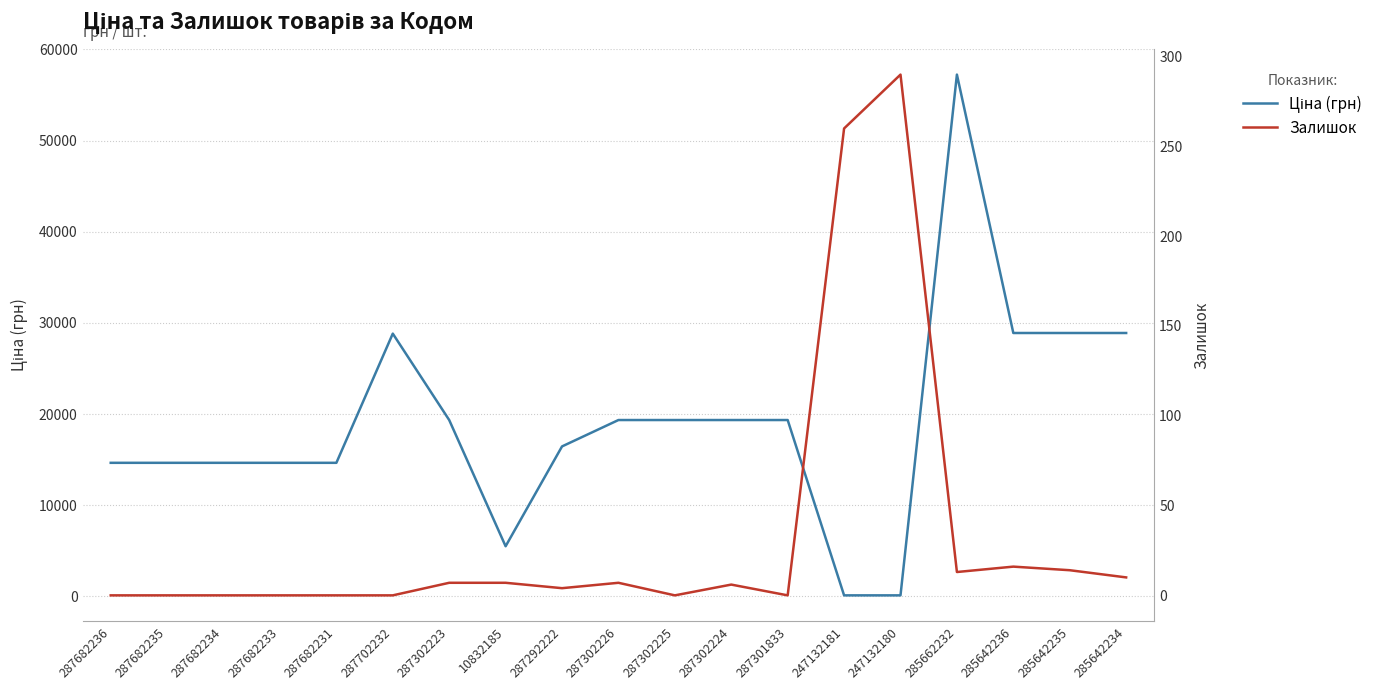

How many interior local peaks does the Залишок series have?

4